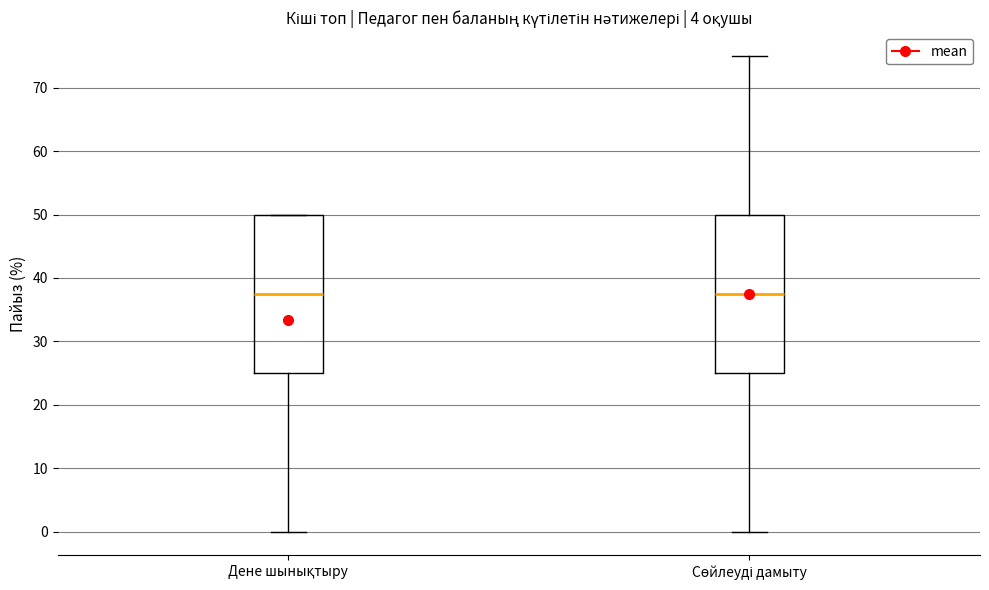

Reading left to right, transcribe this box plot: for each box, give where its median line is, the range the box spans, and where its two whiskers end, as read against the y-axis. The values are not printed on the chart, so give them approximately, as read against the axis.

Дене шынықтыру: median 38, box 25 to 50, whiskers 0 to 50
Сөйлеуді дамыту: median 38, box 25 to 50, whiskers 0 to 75